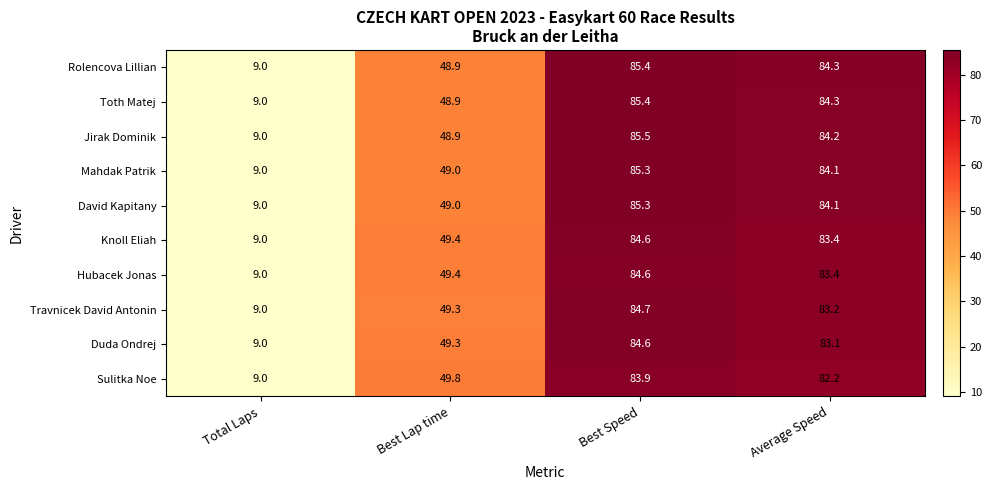

Is it true that Mahdak Patrik equals 84.1 at Average Speed?

True